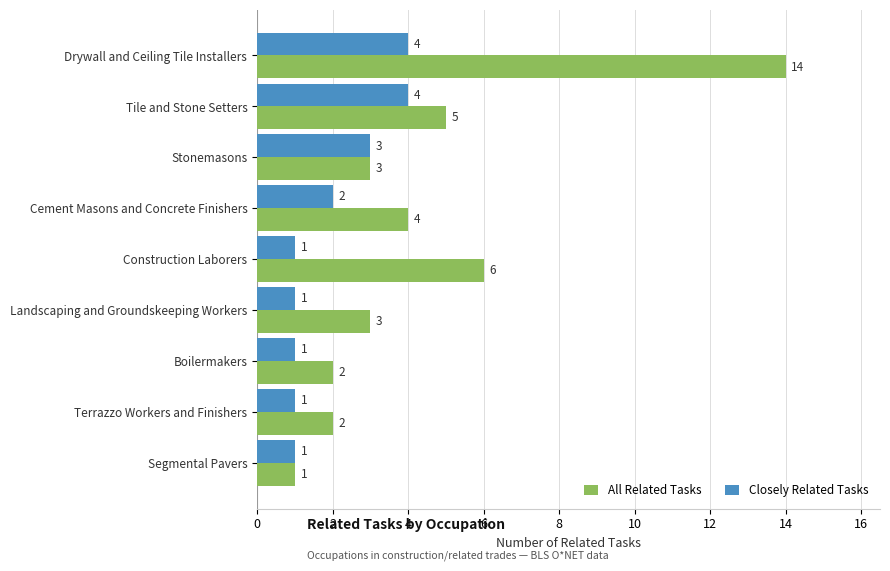

Where is Closely Related Tasks nearest to the value 2?

Cement Masons and Concrete Finishers